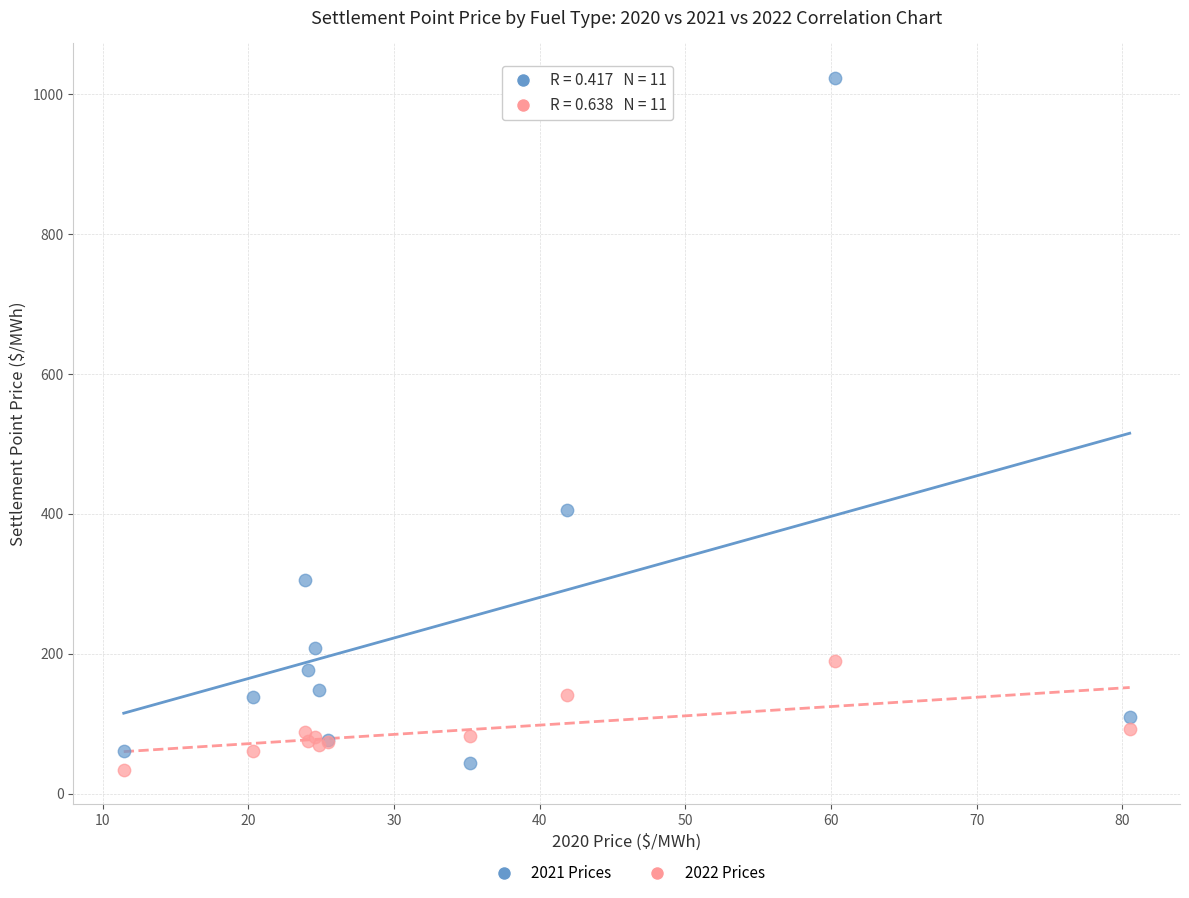

Across all series, what Y value is closest to 528?

405.1